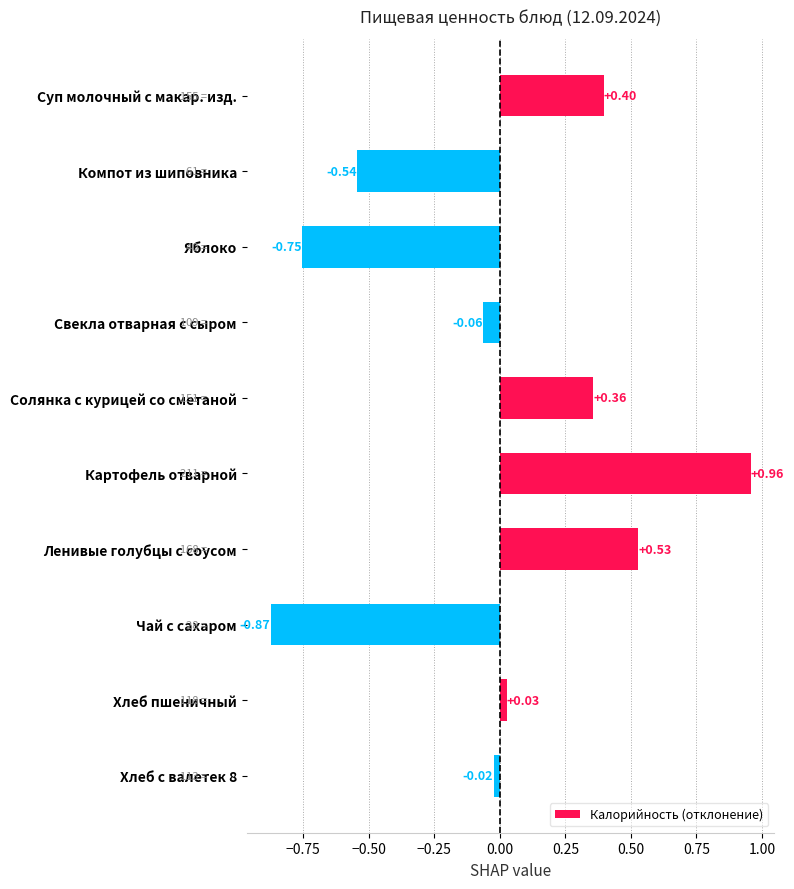

What is the change in value from Суп молочный с макар. изд. to Чай с сахаром?

-1.3